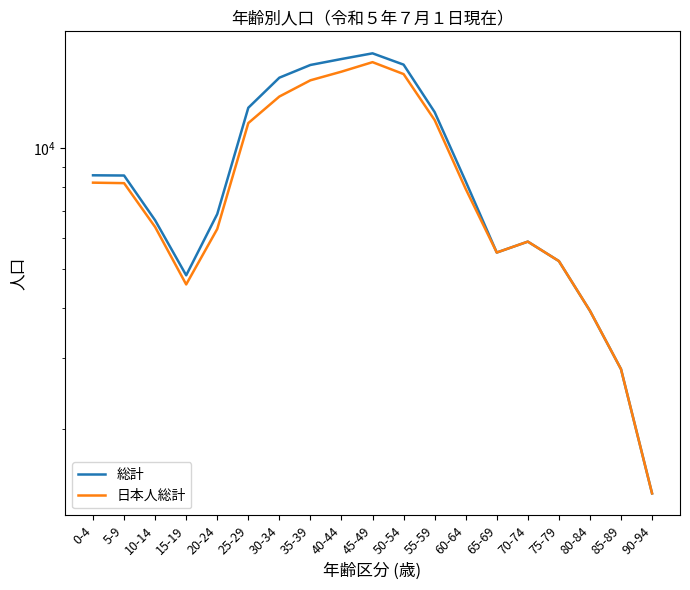

Rank the categories by 総計 value from highest to lowest.

45-49, 40-44, 50-54, 35-39, 30-34, 25-29, 55-59, 0-4, 5-9, 60-64, 20-24, 10-14, 70-74, 65-69, 75-79, 15-19, 80-84, 85-89, 90-94